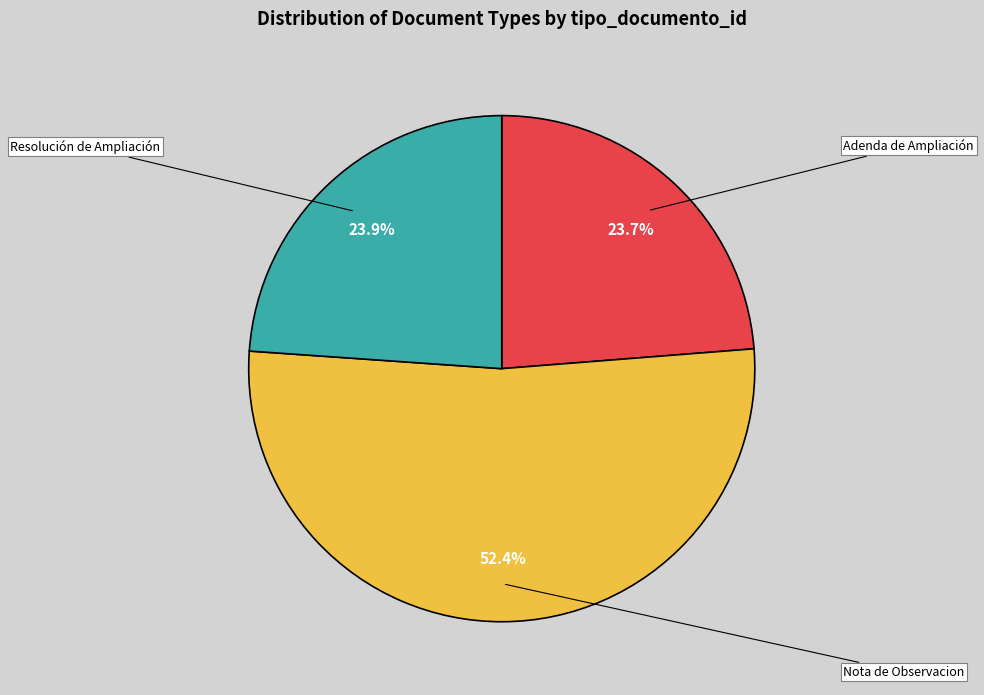

Is there a majority slice in this chart?

Yes